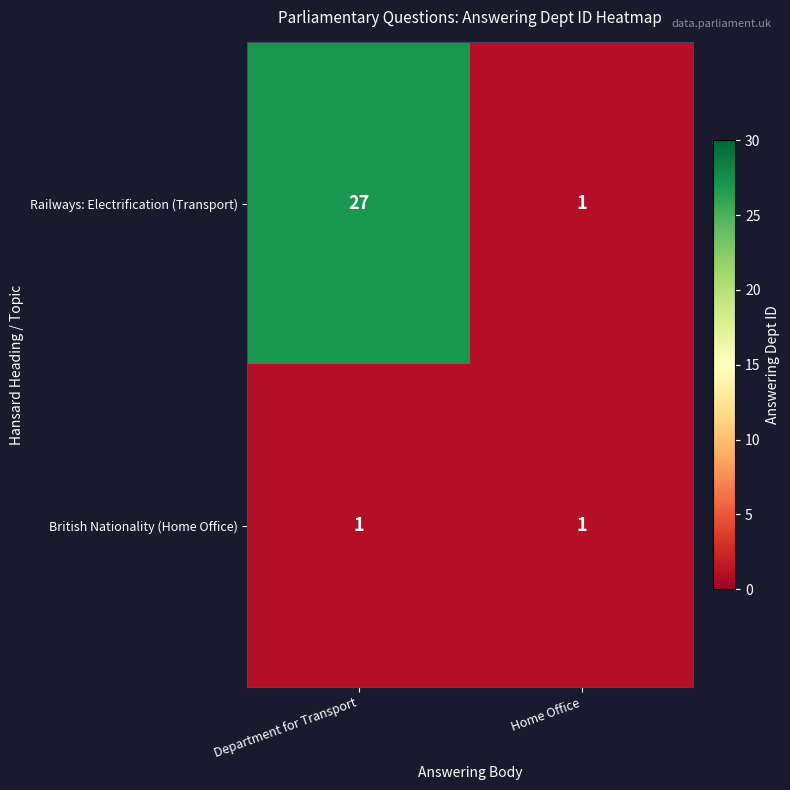

Which series has the largest total across all categories?

Railways: Electrification (Transport)